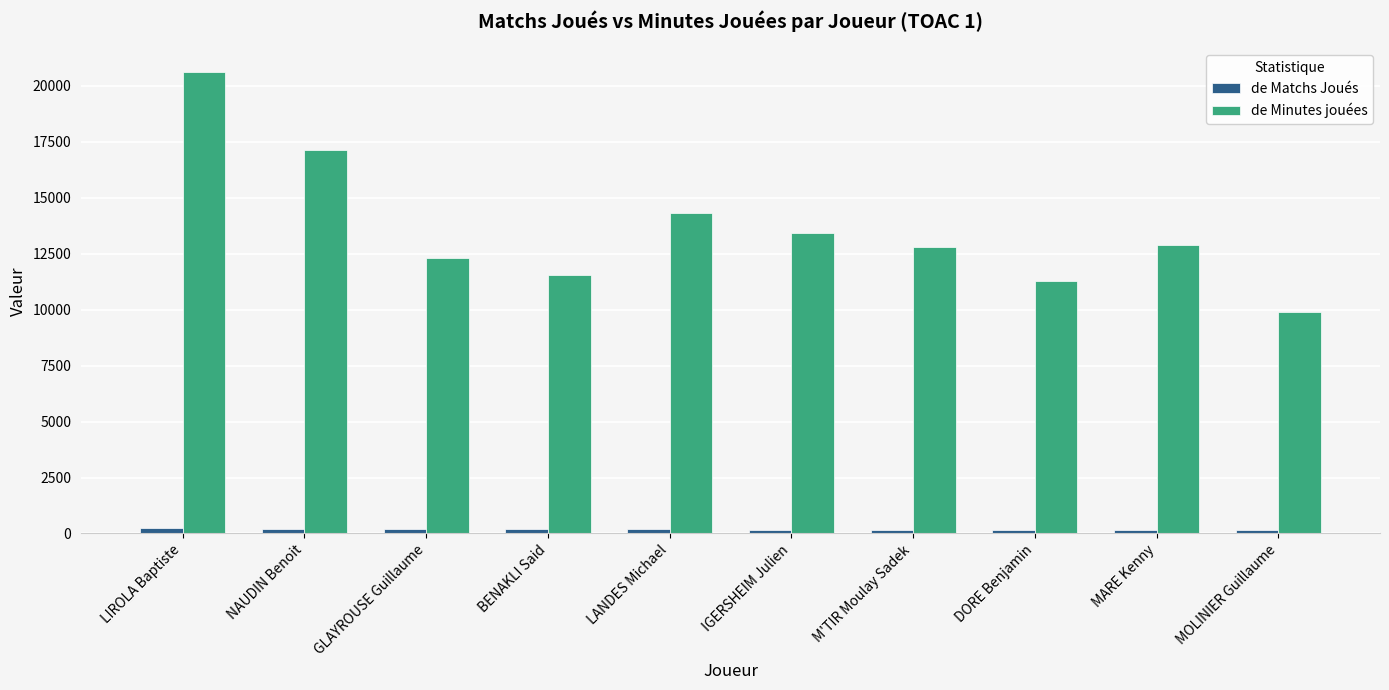

What is the maximum value shown in the chart?

20641